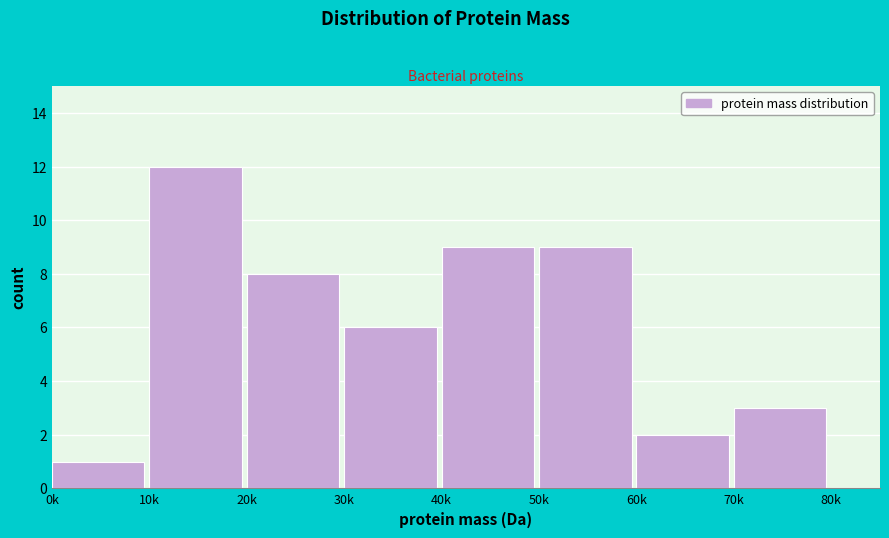

Reading right to left, extract all data points from this chart.

80k=0	70k=3	60k=2	50k=9	40k=9	30k=6	20k=8	10k=12	0k=1